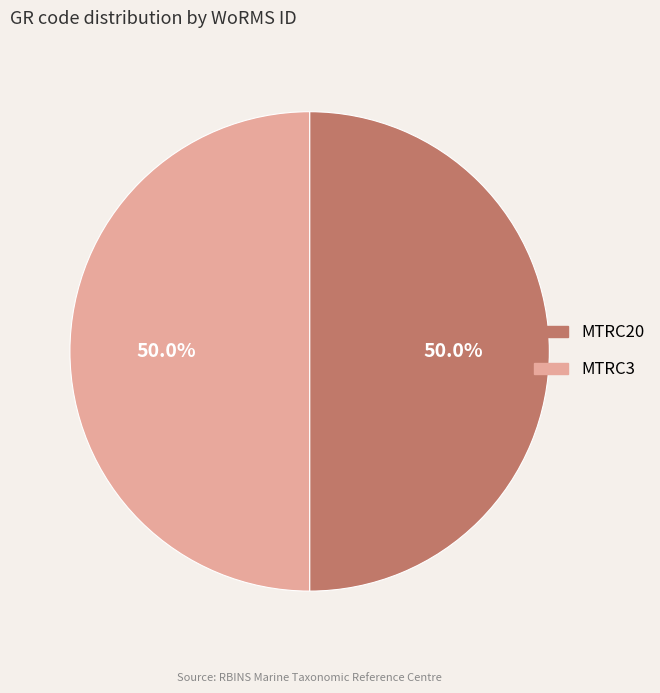

Approximately how many times larger is the value at MTRC3 compared to MTRC20?

1.0